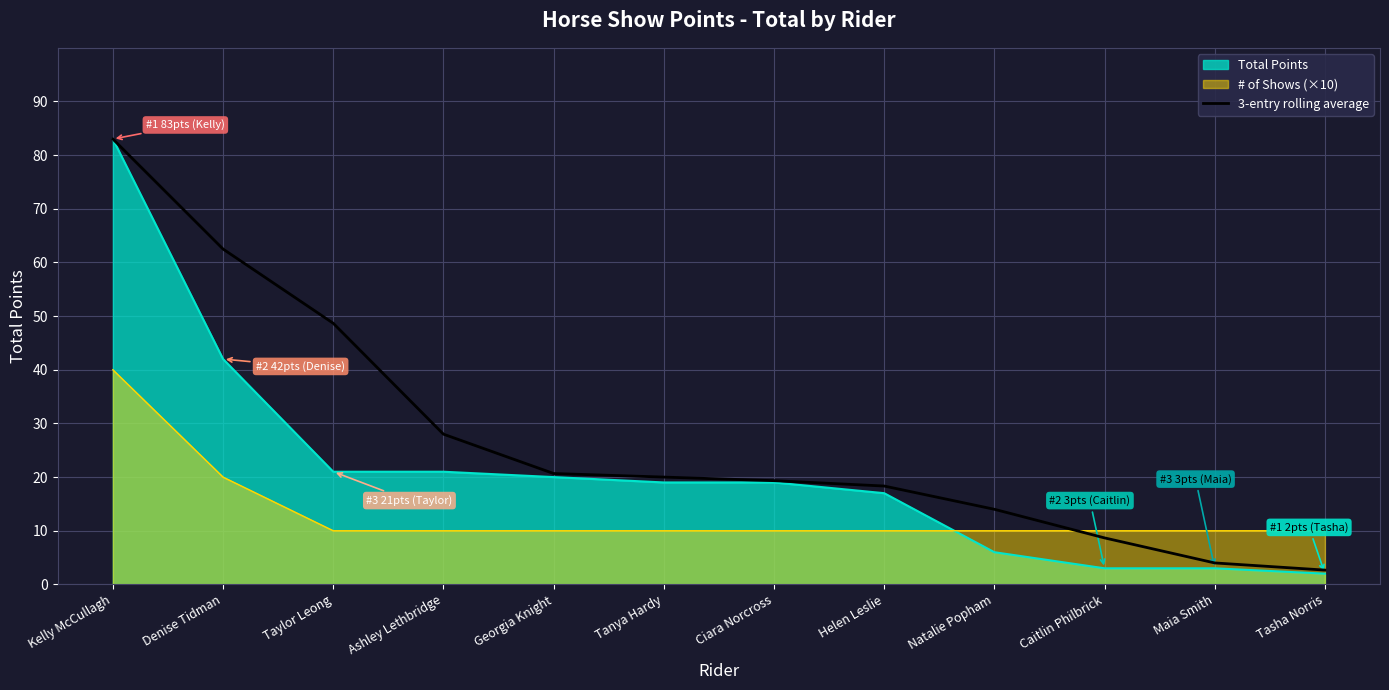

Read the Total Points value at Tasha Norris.

2.0